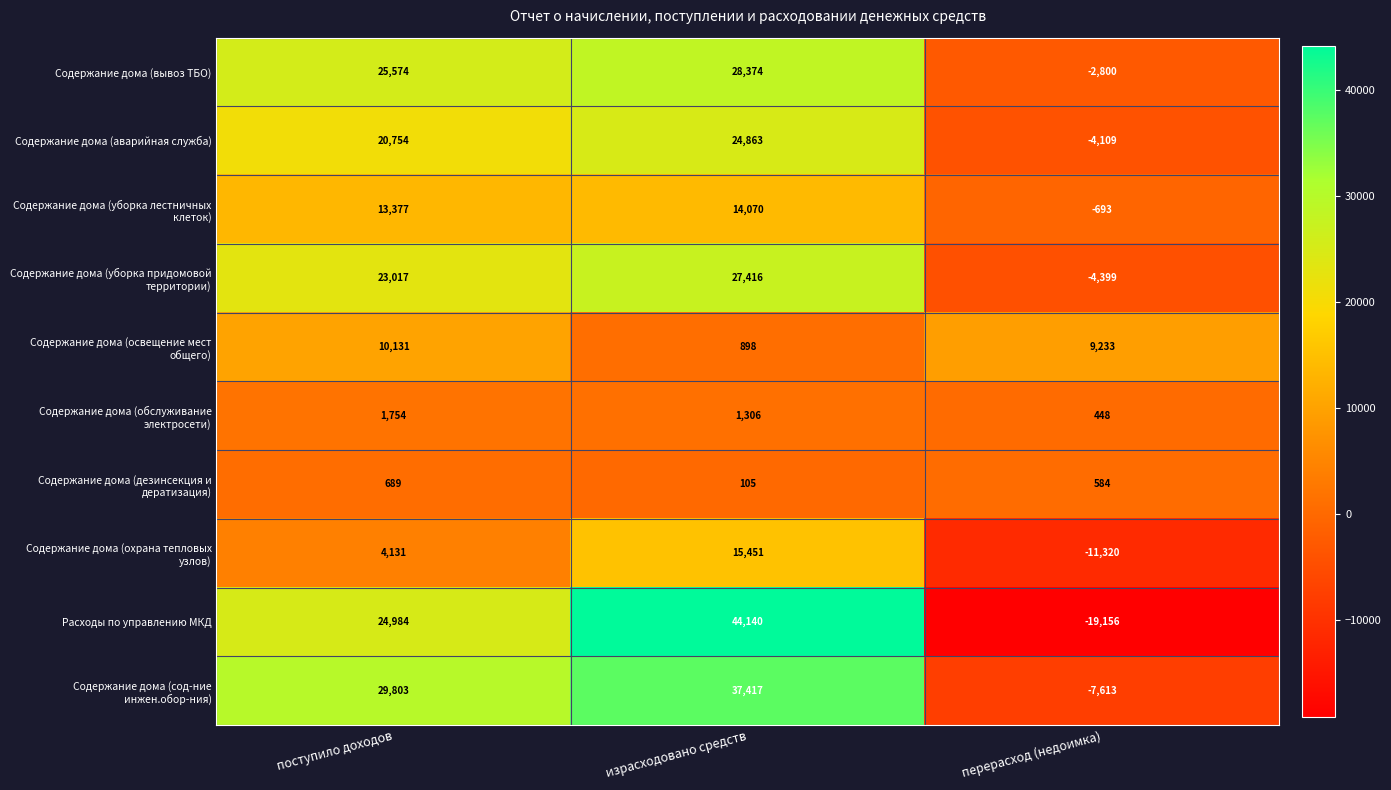

What is the difference between the Содержание дома (аварийная служба) values at поступило доходов and израсходовано средств?

4109